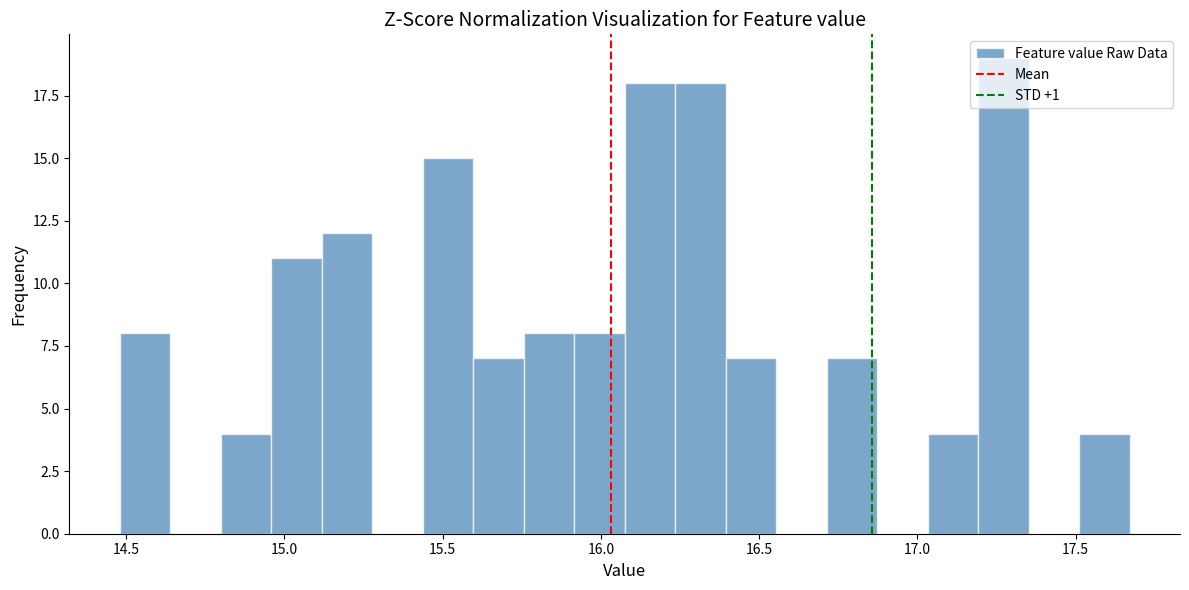

Around what value on the x-axis is the tallest bar? Give the approximate position of its centre, as read against the axis.

17.25